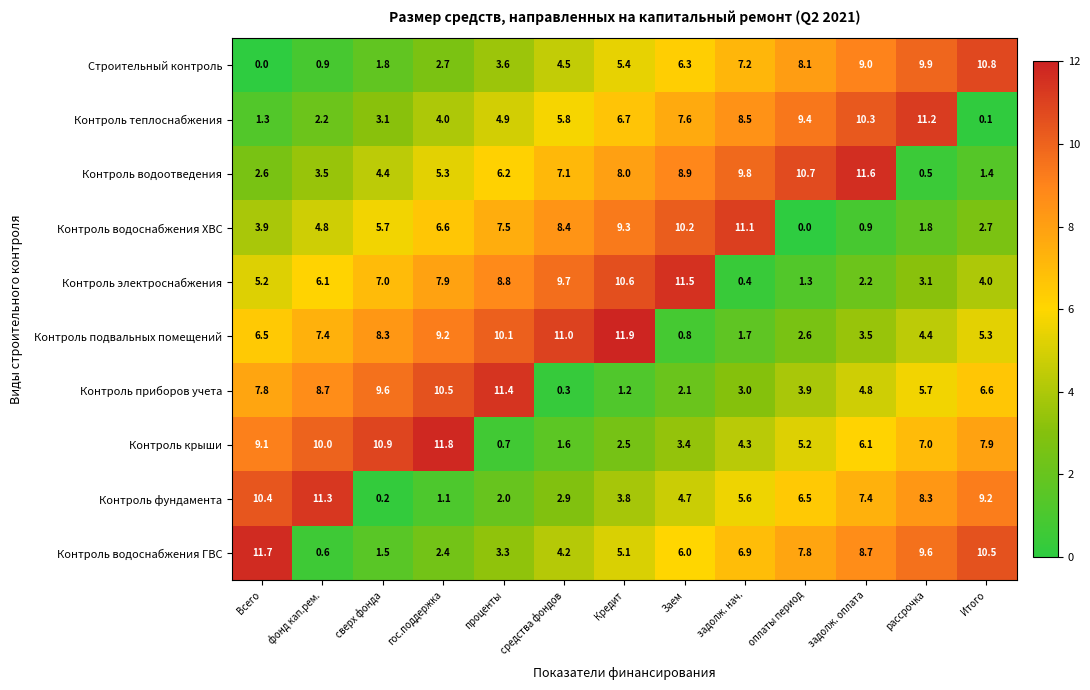

The value of Контроль крыши at Итого is 7.9. True or false?

True